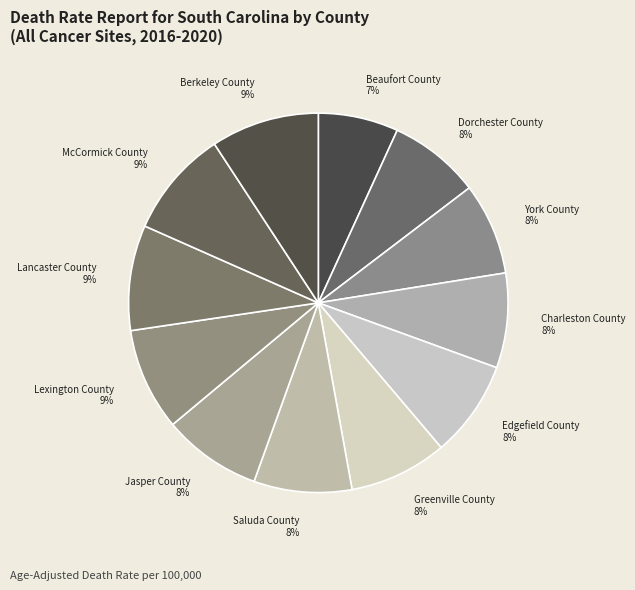

To the nearest percent, what is the difference between the largest and smallest slice percentages?

2%